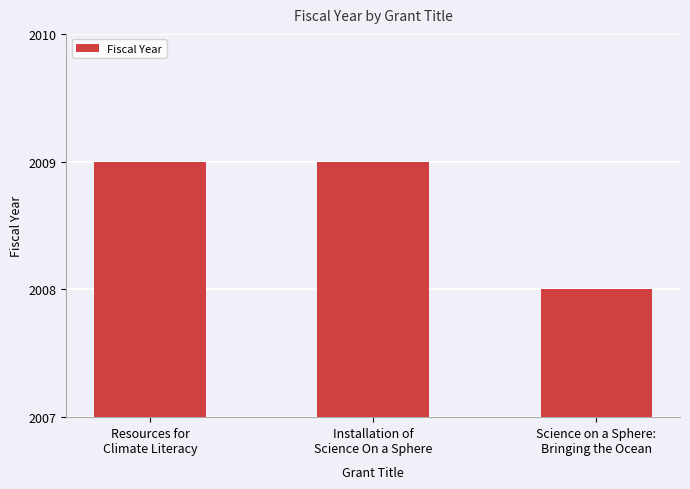

Is it true that the value at Science on a Sphere:
Bringing the Ocean is 1119?

False